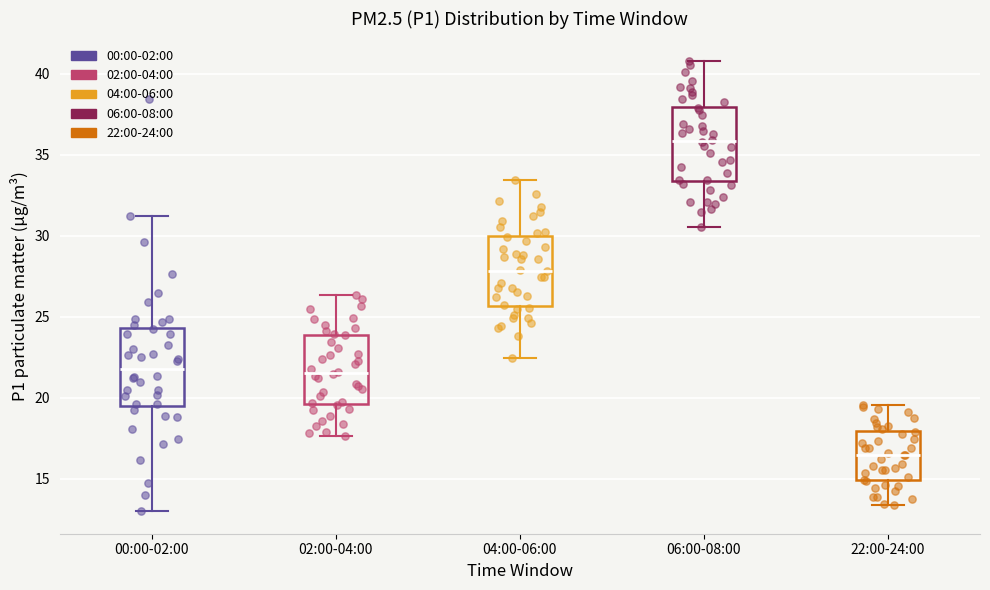

Where does the upper whisker of the box for 06:00-08:00 end on the y-axis? The values are not printed on the chart, so give them approximately, as read against the axis.

41.0